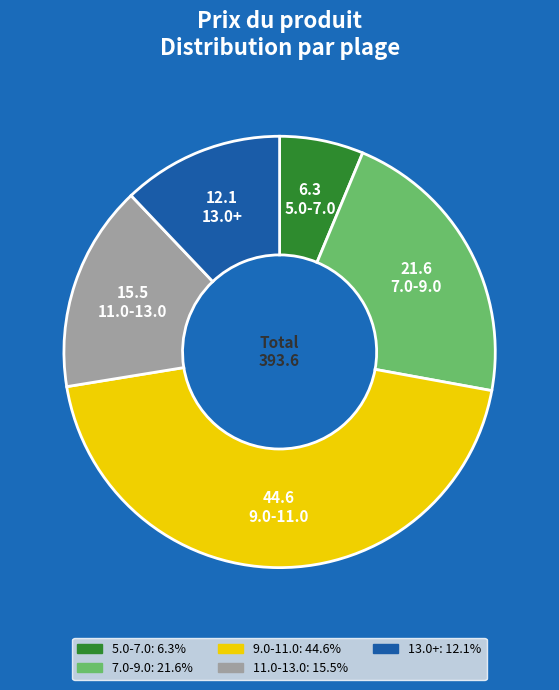

Is there a majority slice in this chart?

No